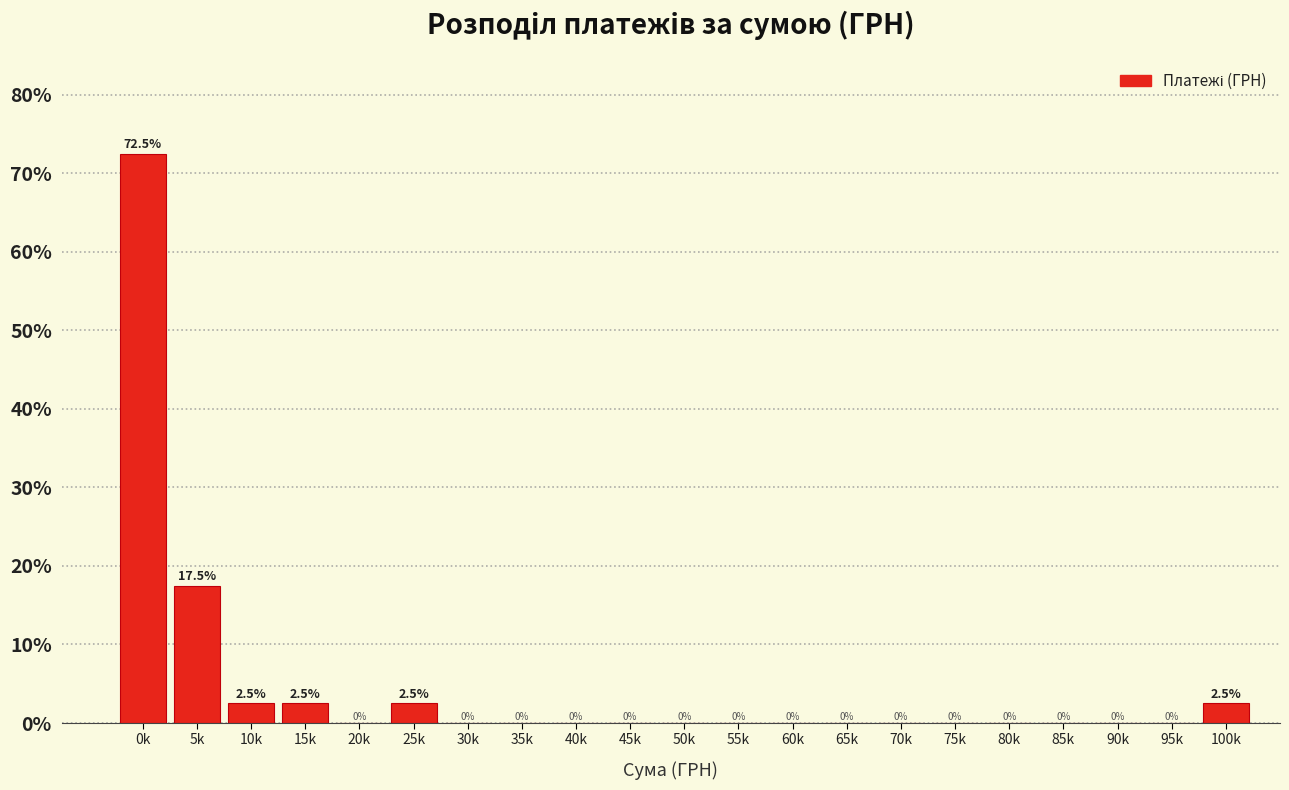

Reading left to right, what are all the values shown in this chart?

0k=72.5	5k=17.5	10k=2.5	15k=2.5	20k=0.0	25k=2.5	30k=0.0	35k=0.0	40k=0.0	45k=0.0	50k=0.0	55k=0.0	60k=0.0	65k=0.0	70k=0.0	75k=0.0	80k=0.0	85k=0.0	90k=0.0	95k=0.0	100k=2.5